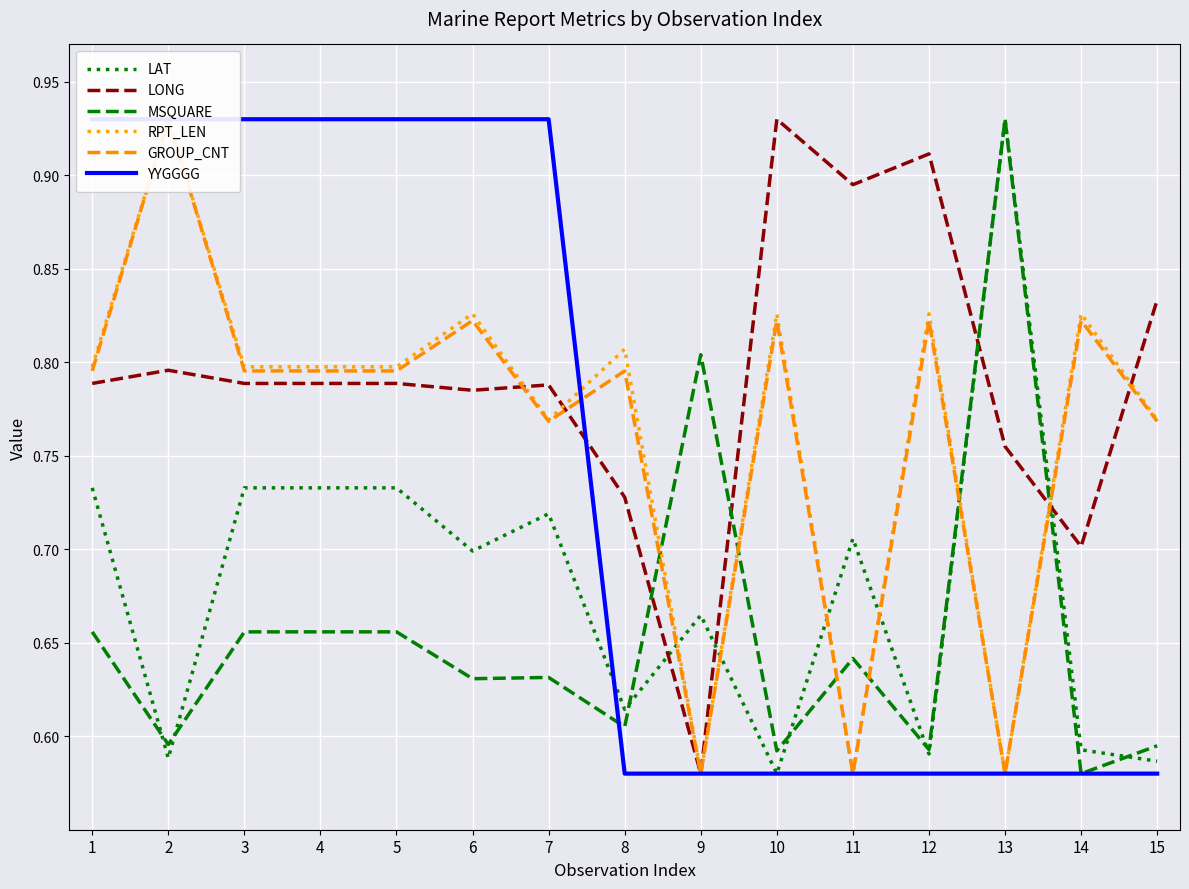

What is the value of the LONG point at the 12th from the left?

0.9